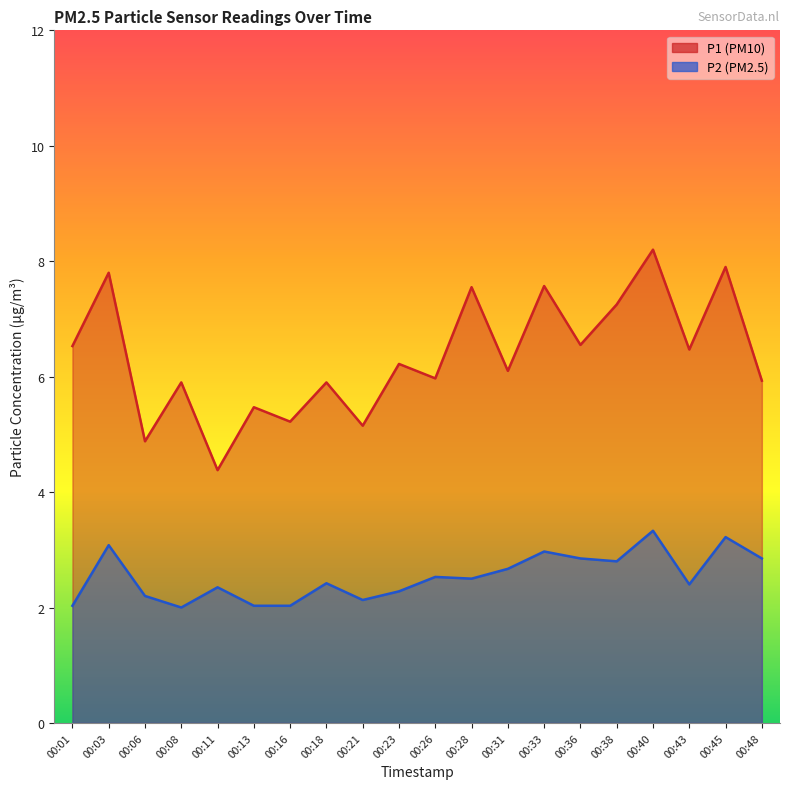

At which label is P1 closest to 6?

00:26